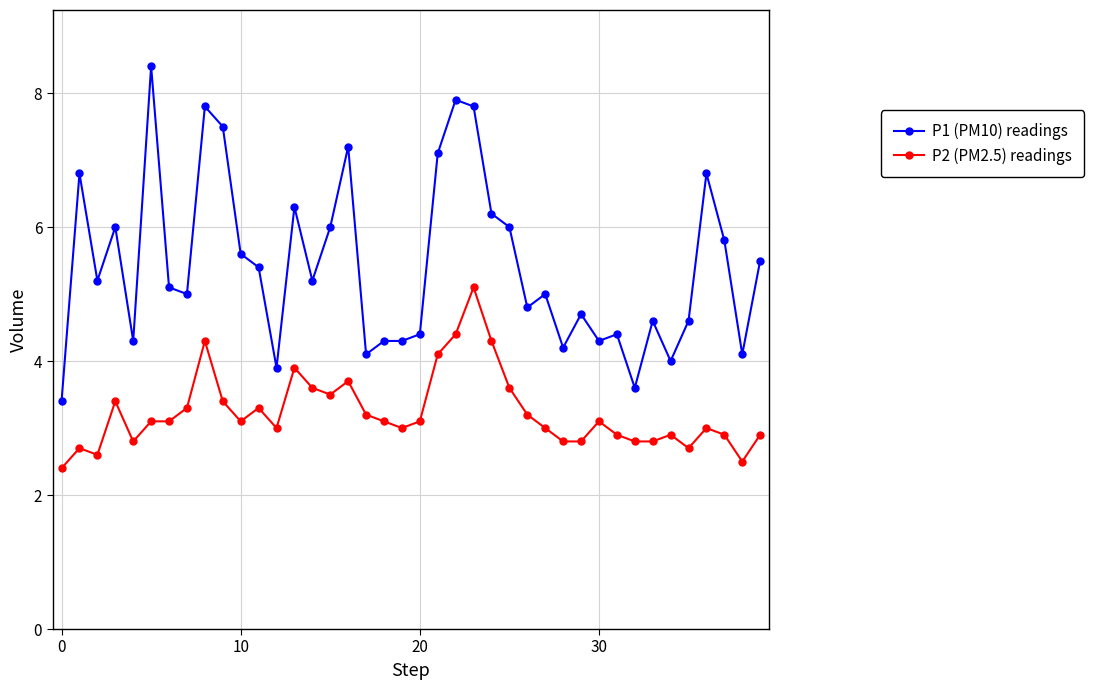

Which series has the largest range (max minus min)?

P1 (PM10) readings